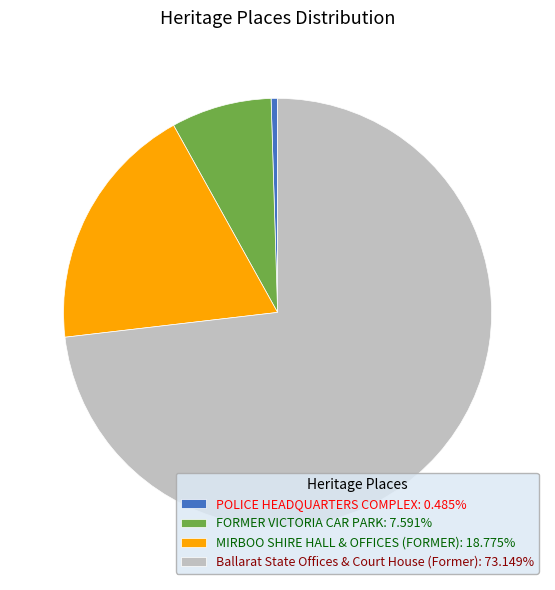

How many segments does this pie chart have?

4